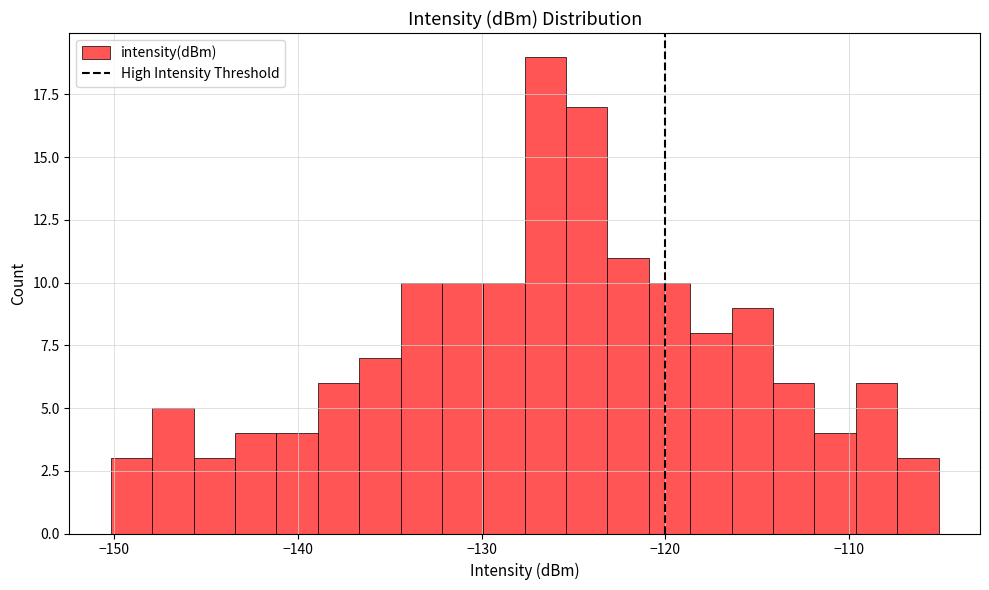

Read against the x-axis, roughly where is the centre of the tallest bar?

-127